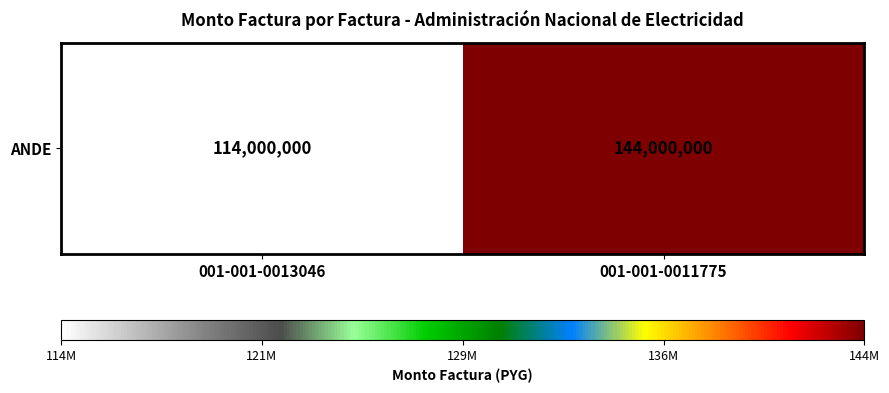

Reading right to left, extract all data points from this chart.

144000000	114000000